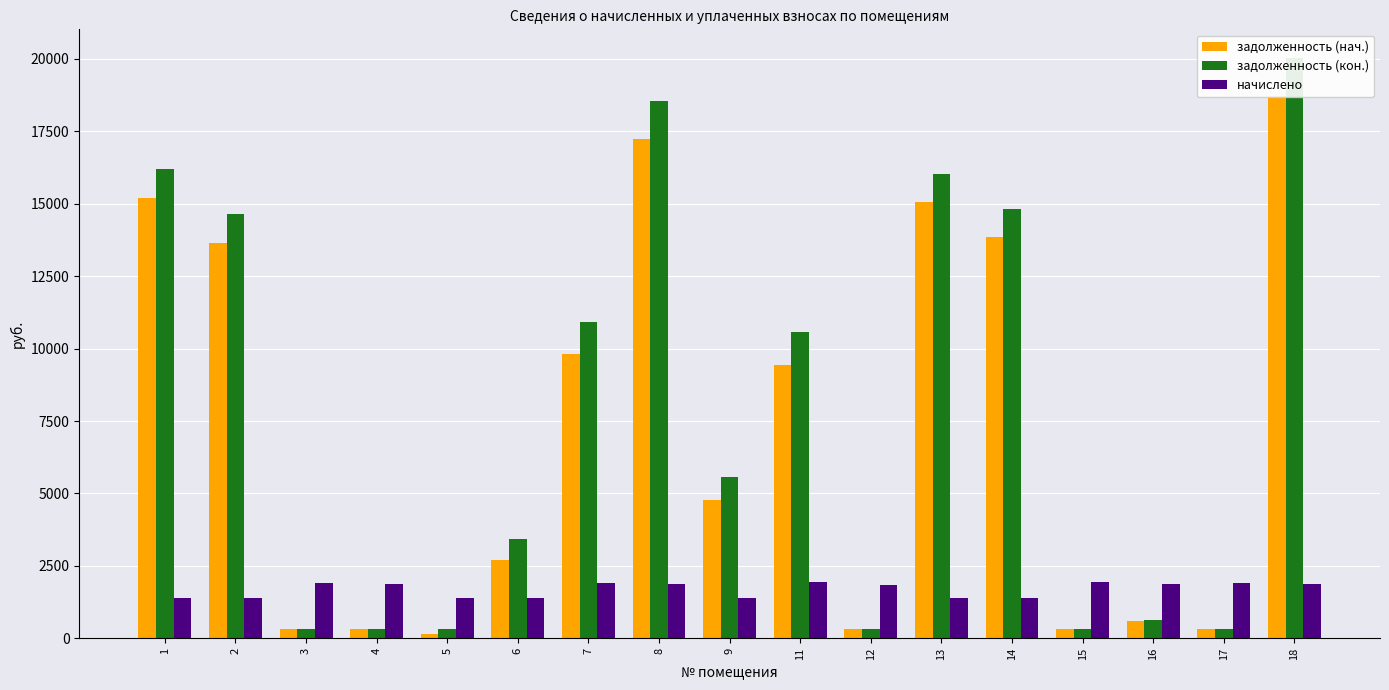

What is the total value across all series at 14?

30062.3